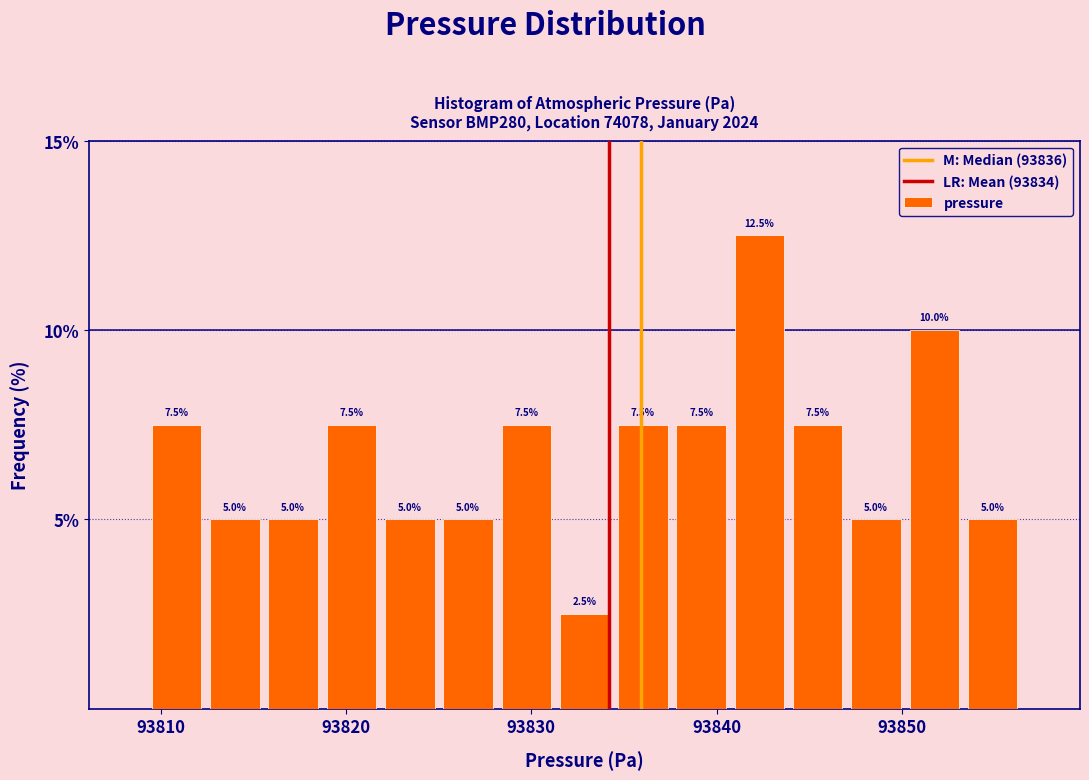

Read against the x-axis, roughly where is the centre of the tallest bar?

93842